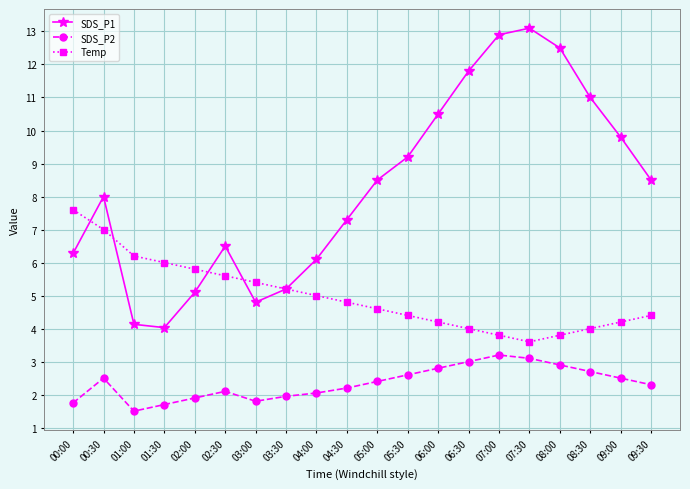

Rank the series by their maximum value, from lowest to highest.

SDS_P2, Temp, SDS_P1